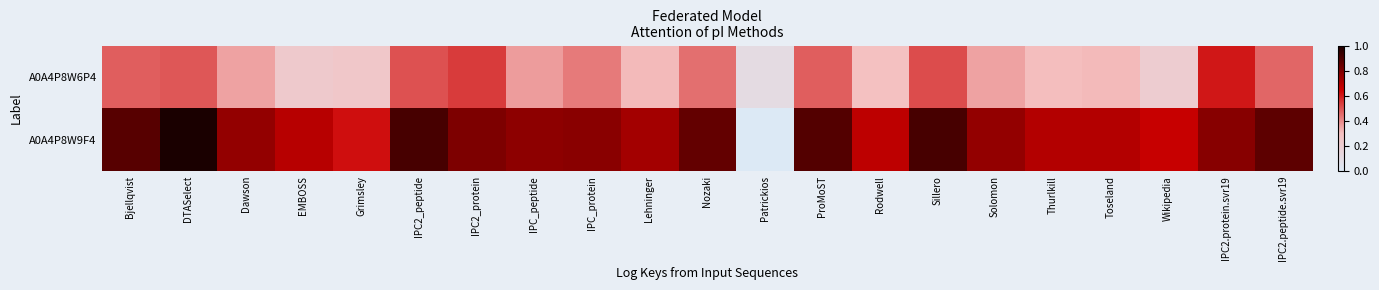

What is the maximum value shown in the chart?

1.0